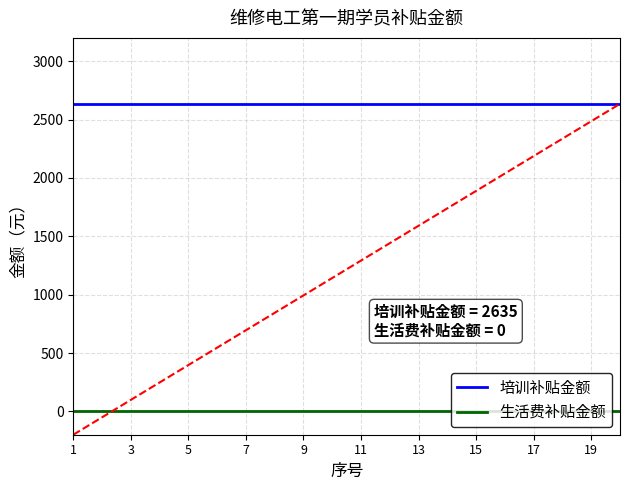

True or false: 生活费补贴金额 and 培训补贴金额 cross at least once.

False